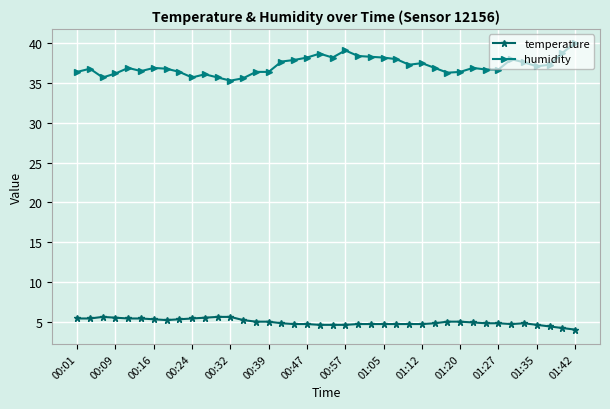

How many lines are shown in the chart?

2